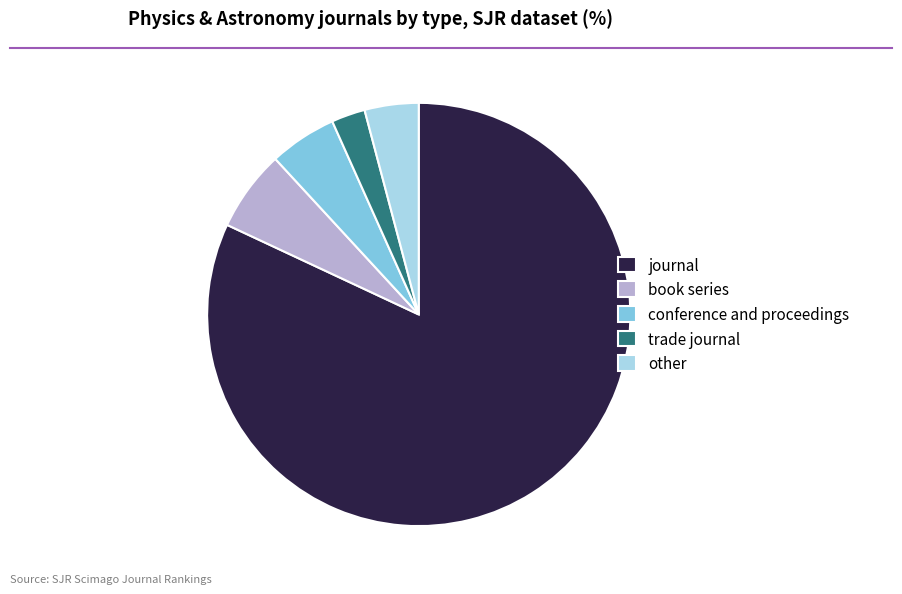

Which slice is the smallest?

trade journal